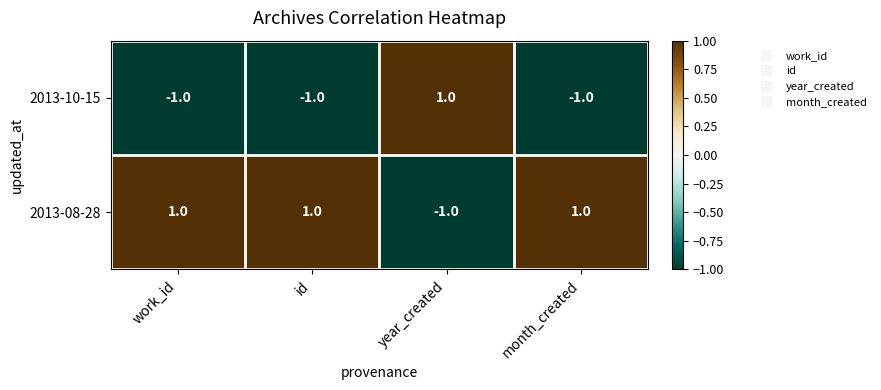

What is the difference between the highest and lowest values at work_id?

2